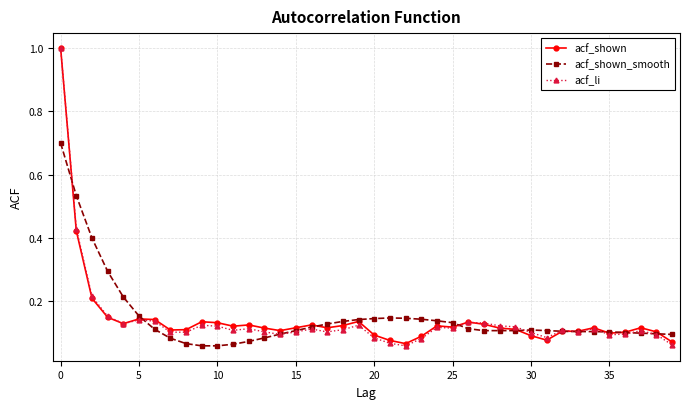

At how many categories does at least one series exceed 0?

40